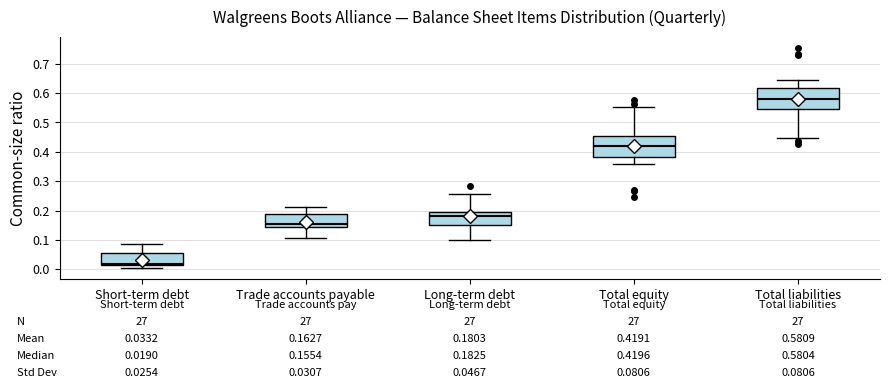

Which box's median line is the highest?

Total liabilities